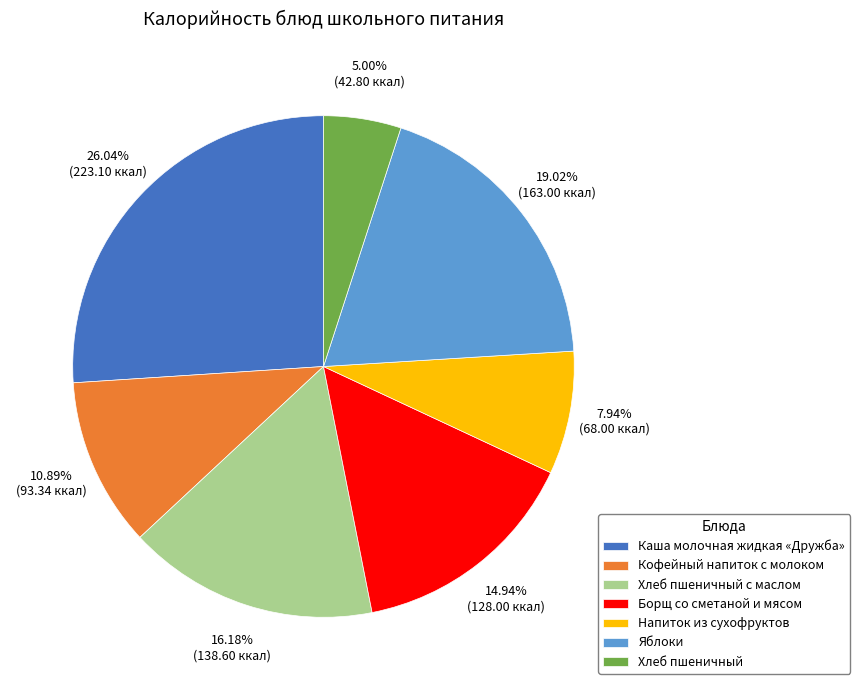

Do Борщ со сметаной и мясом and Яблоки together represent more than half of the pie?

No